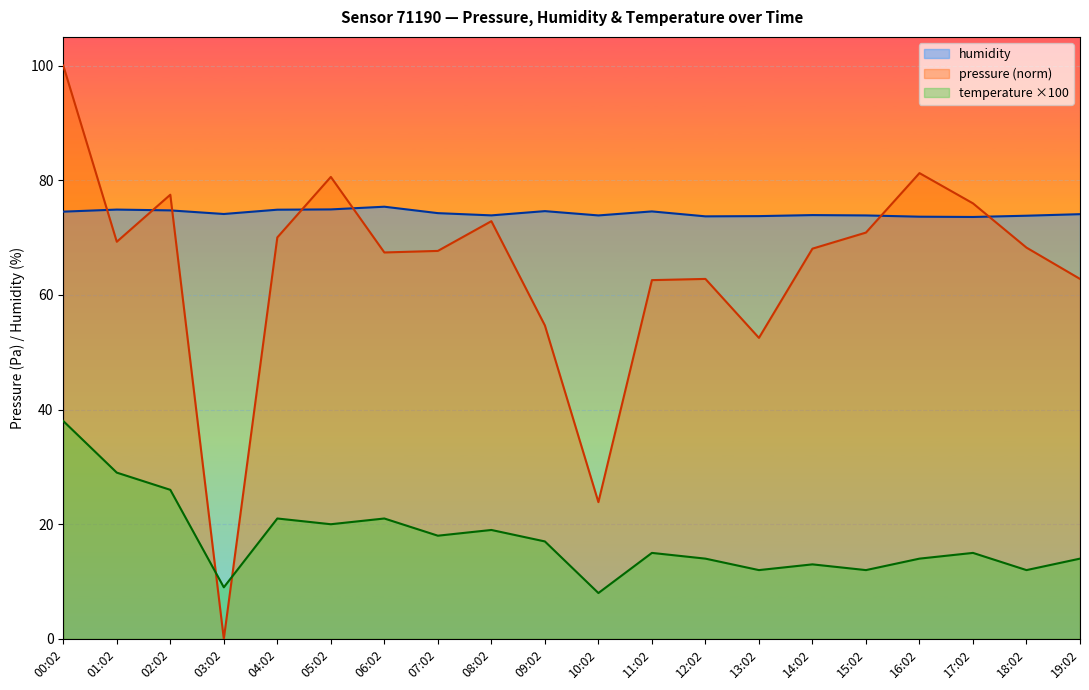

What position from the right is 17:02?

3